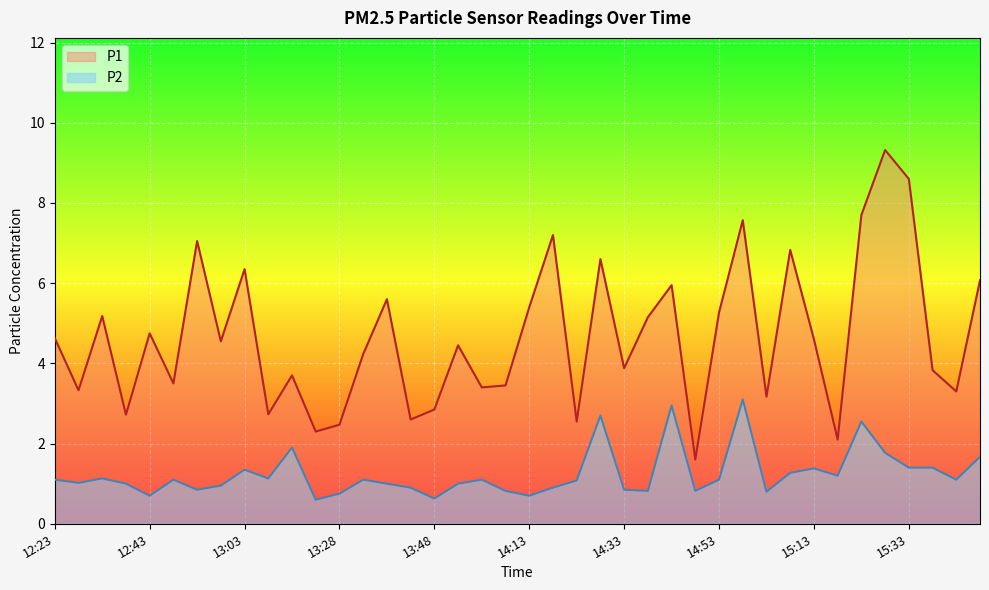

What is the value of the P1 point at the 27th from the left?

6.0